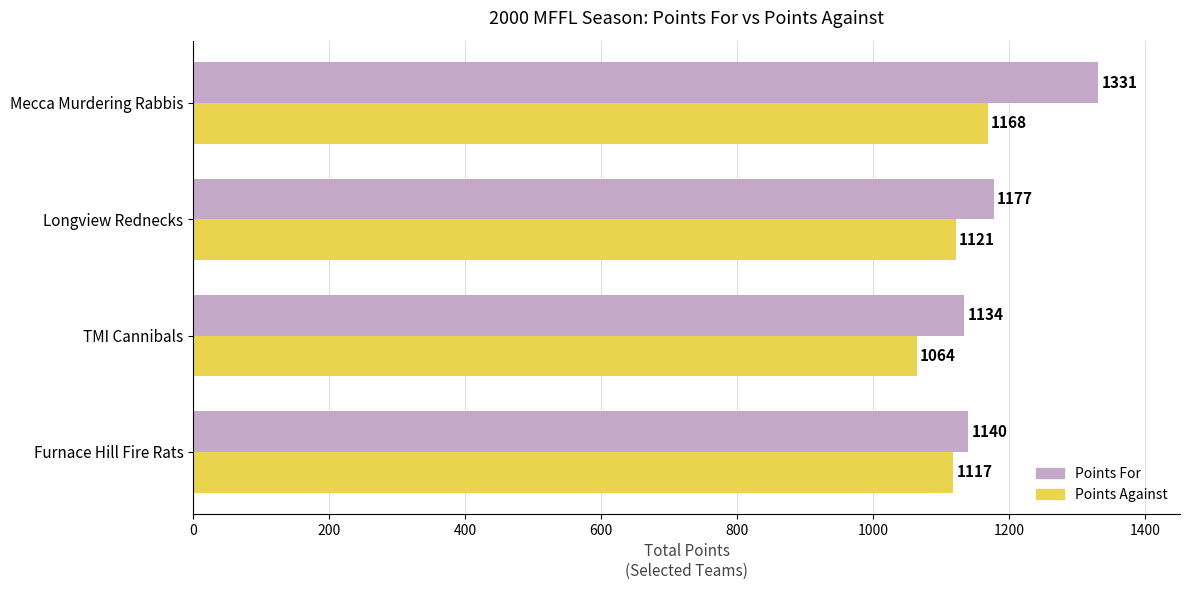

What is the smallest value displayed?

1064